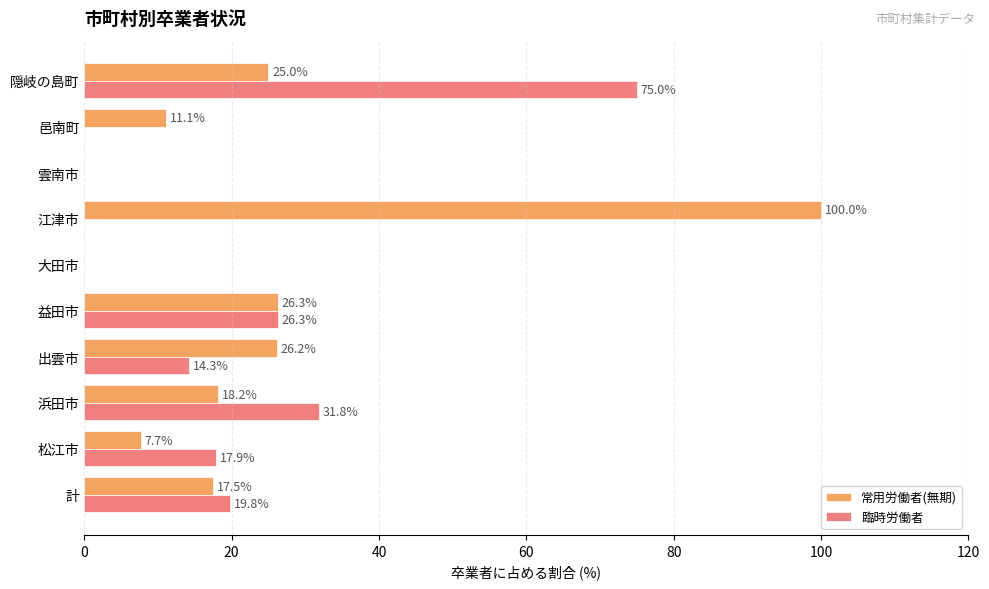

What is the highest value of the 臨時労働者 series?

75.0